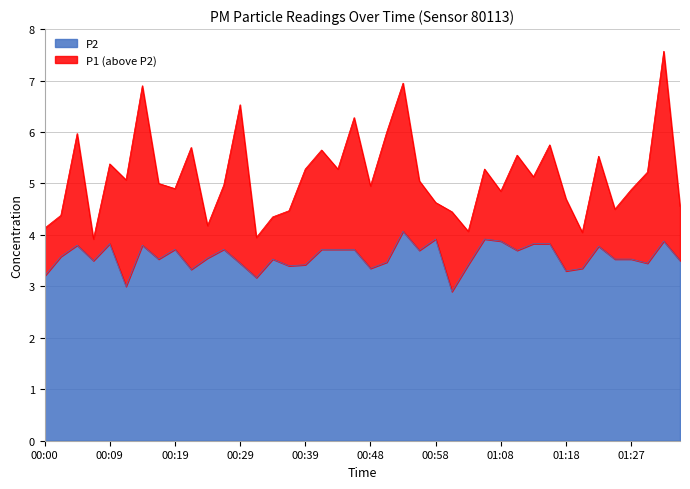

What is the difference between the highest and lowest values at 00:27?

1.2